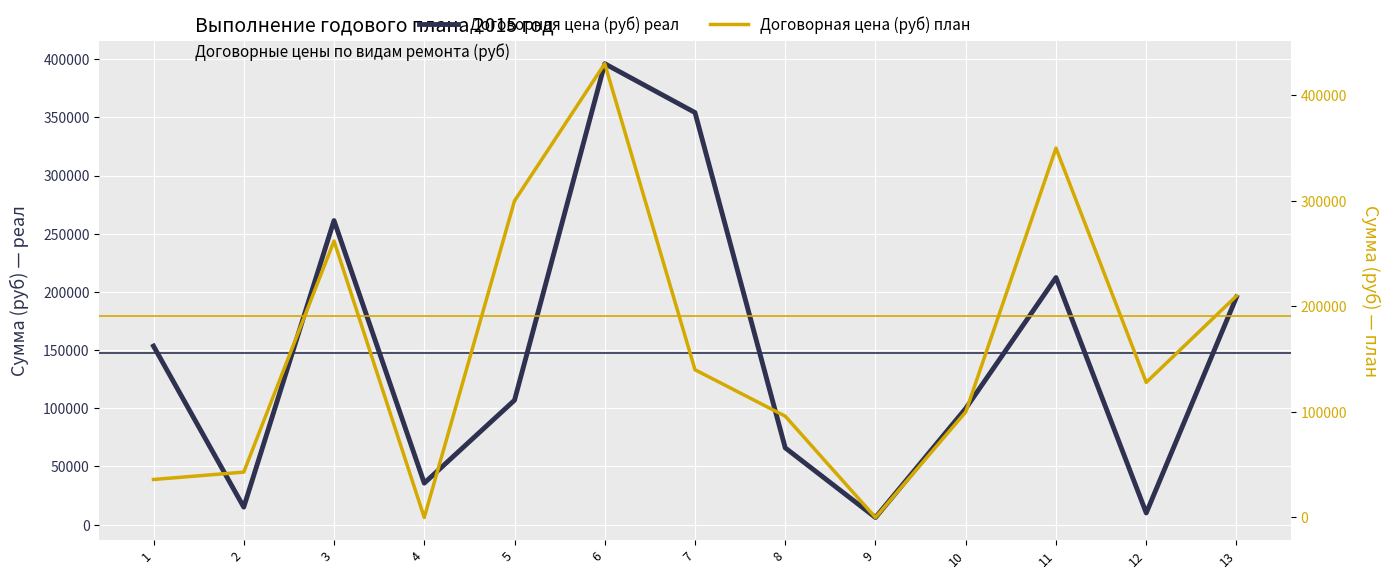

Which series has the largest total across all categories?

Договорная цена (руб) план